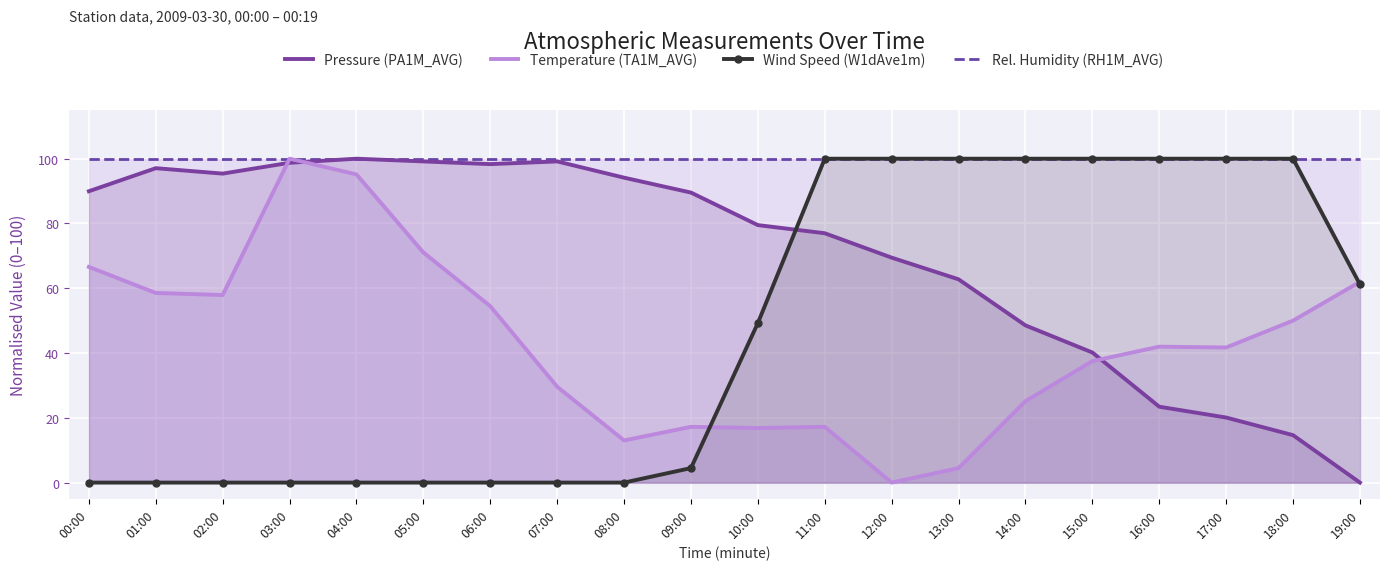

Read the Temperature (TA1M_AVG) value at 09:00.

17.2